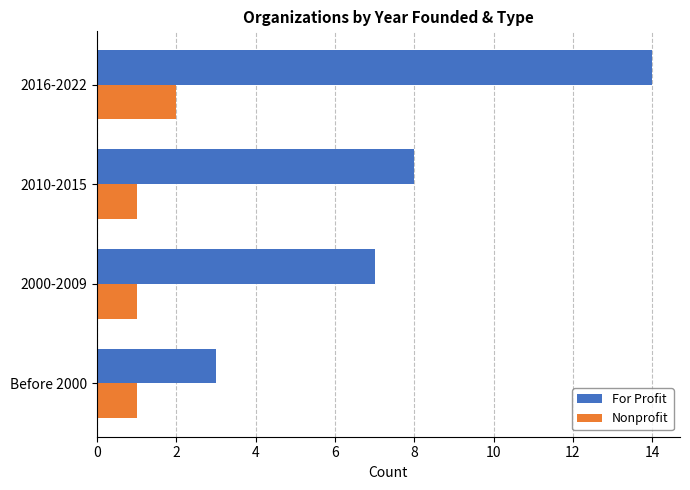

True or false: For Profit has a value of 23 at 2016-2022.

False